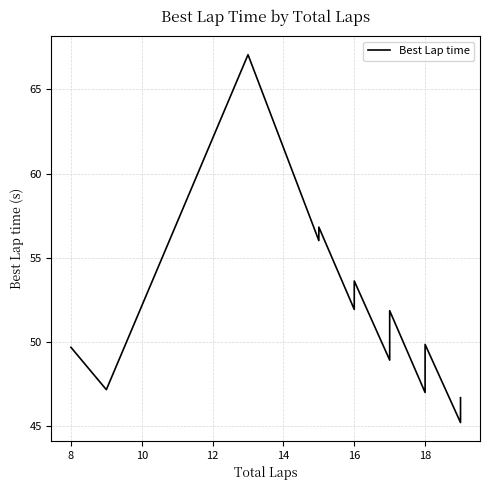

How many points are higher than both their immediate neighbors (excluding endpoints)?

5